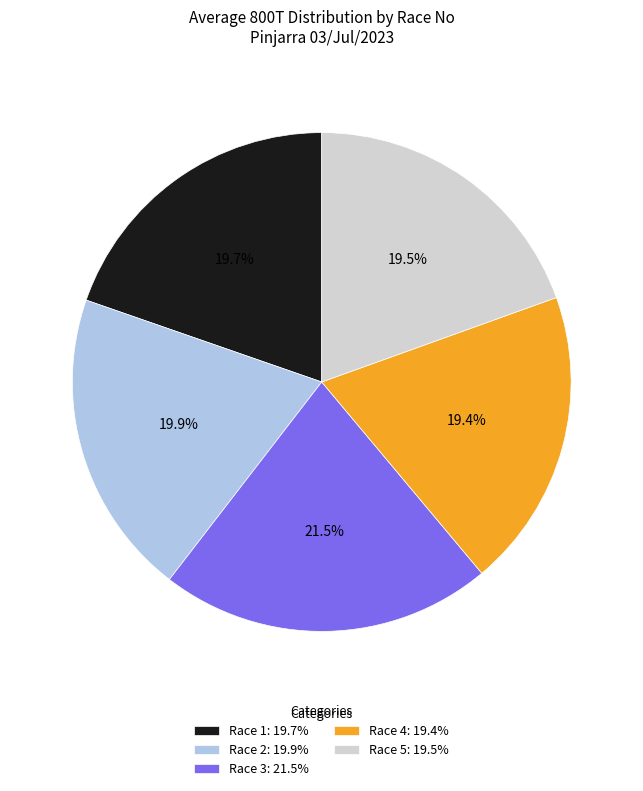

To the nearest percent, what is the difference between the largest and smallest slice percentages?

2%